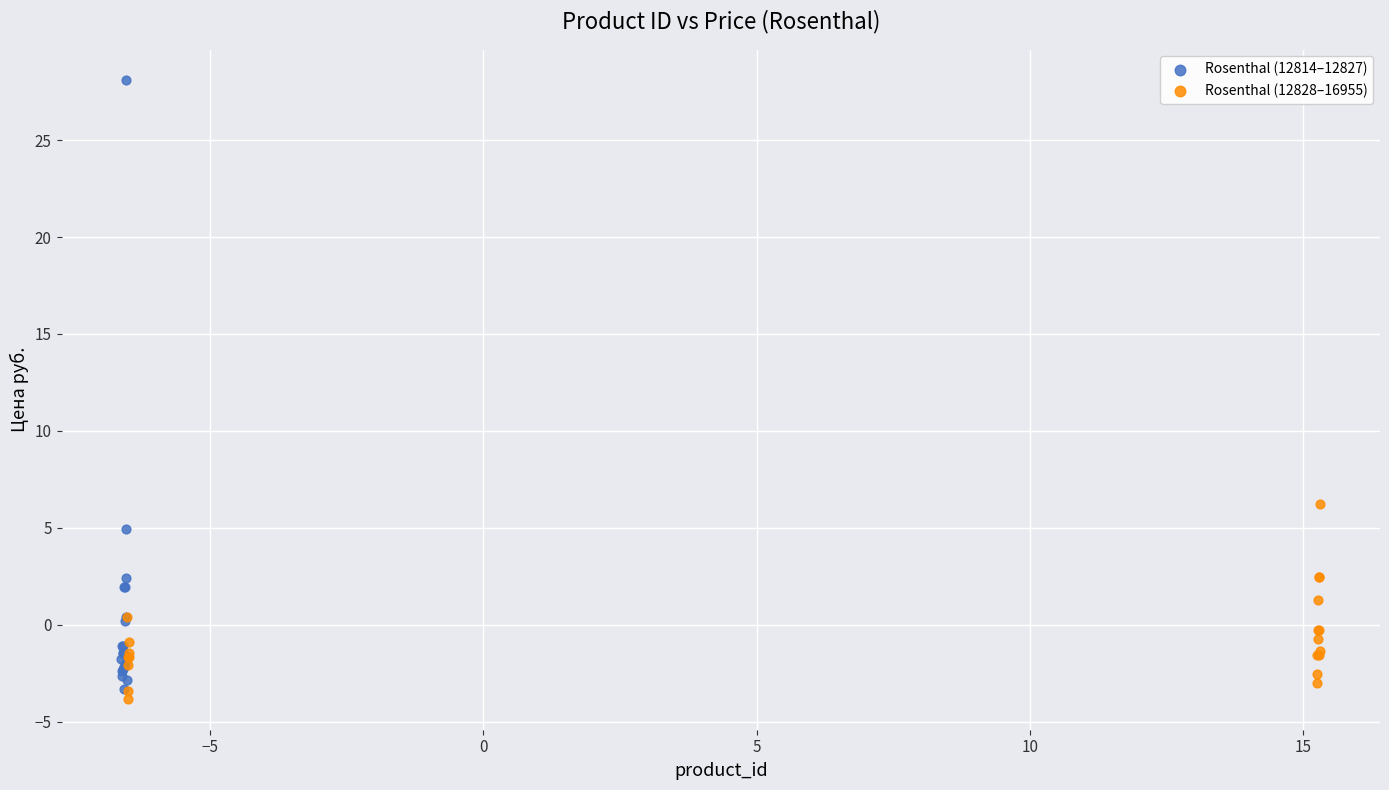

Which series contains the highest Y value?

Rosenthal (12814–12827)